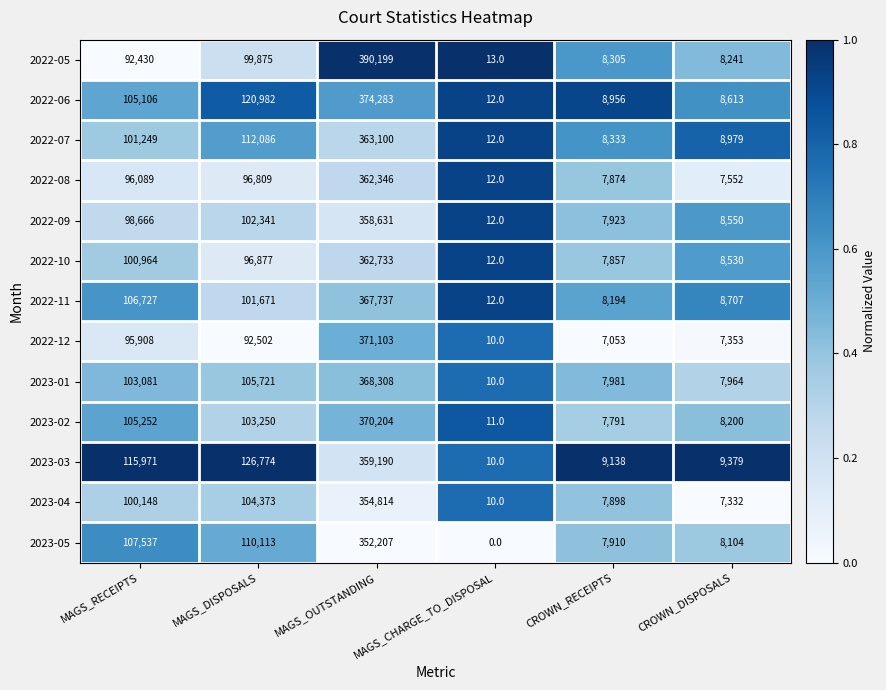

Rank the series by their maximum value, from lowest to highest.

2023-05, 2023-04, 2022-09, 2023-03, 2022-08, 2022-10, 2022-07, 2022-11, 2023-01, 2023-02, 2022-12, 2022-06, 2022-05